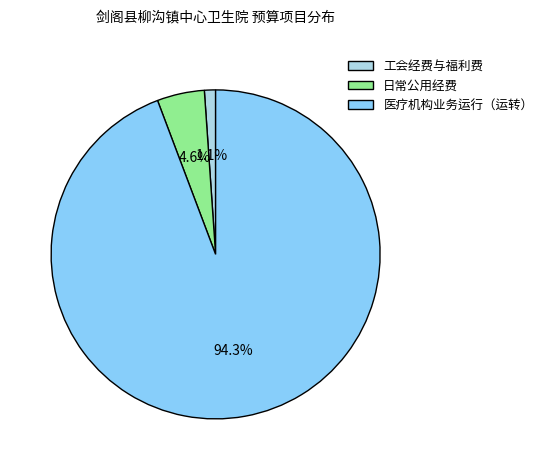

Rank the categories by value from lowest to highest.

工会经费与福利费, 日常公用经费, 医疗机构业务运行（运转）